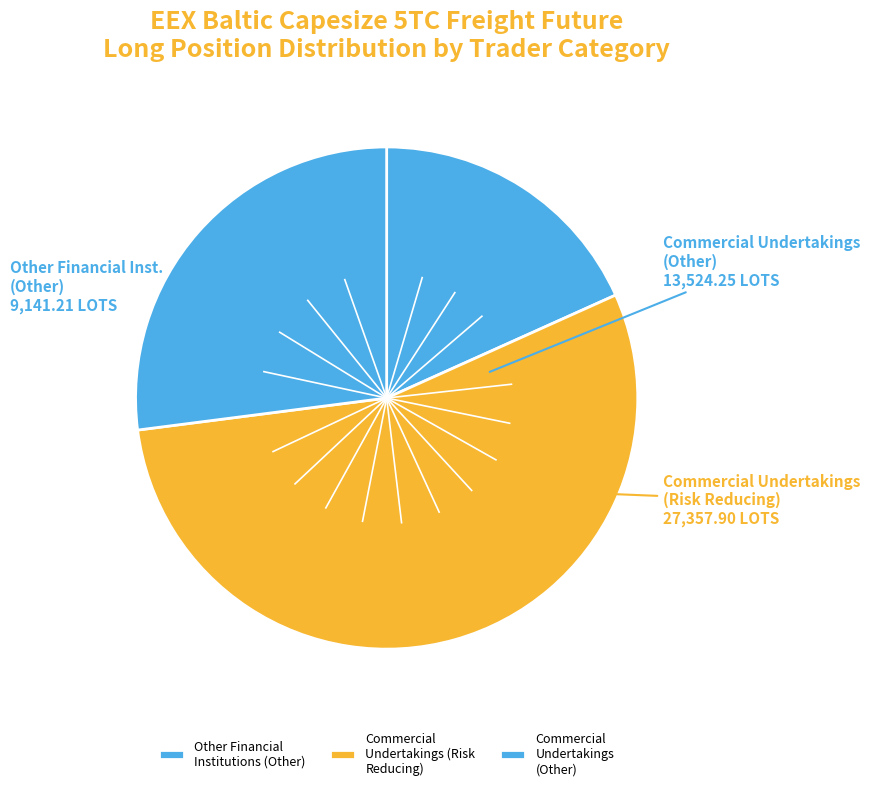

How many segments does this pie chart have?

3